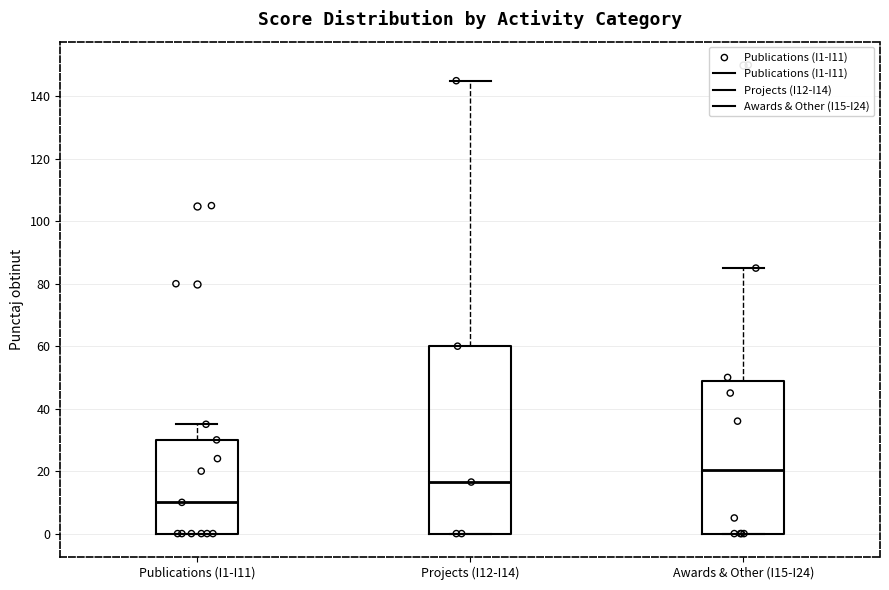

Reading left to right, transcribe this box plot: for each box, give where its median line is, the range the box spans, and where its two whiskers end, as read against the y-axis. The values are not printed on the chart, so give them approximately, as read against the axis.

Publications (I1-I11): median 10, box 0 to 30, whiskers 0 to 36
Projects (I12-I14): median 16, box 0 to 60, whiskers 0 to 146
Awards & Other (I15-I24): median 20, box 0 to 48, whiskers 0 to 86